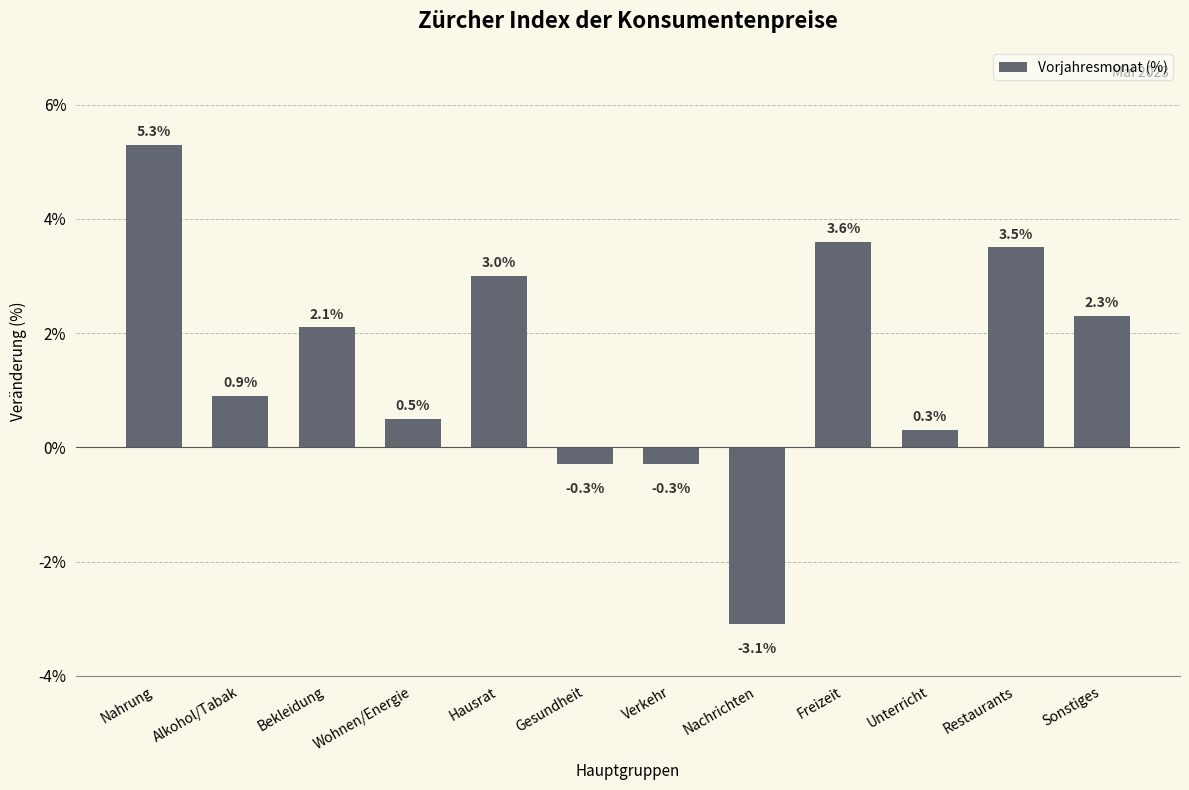

Between Alkohol/Tabak and Nachrichten, which is larger?

Alkohol/Tabak